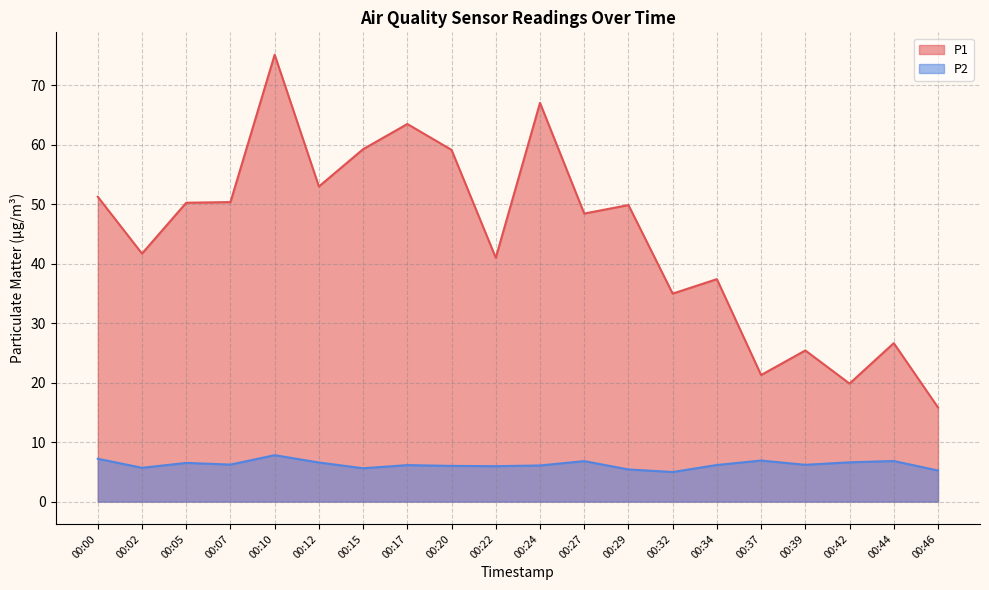

True or false: P2 has a value of 3.7 at 00:00.

False